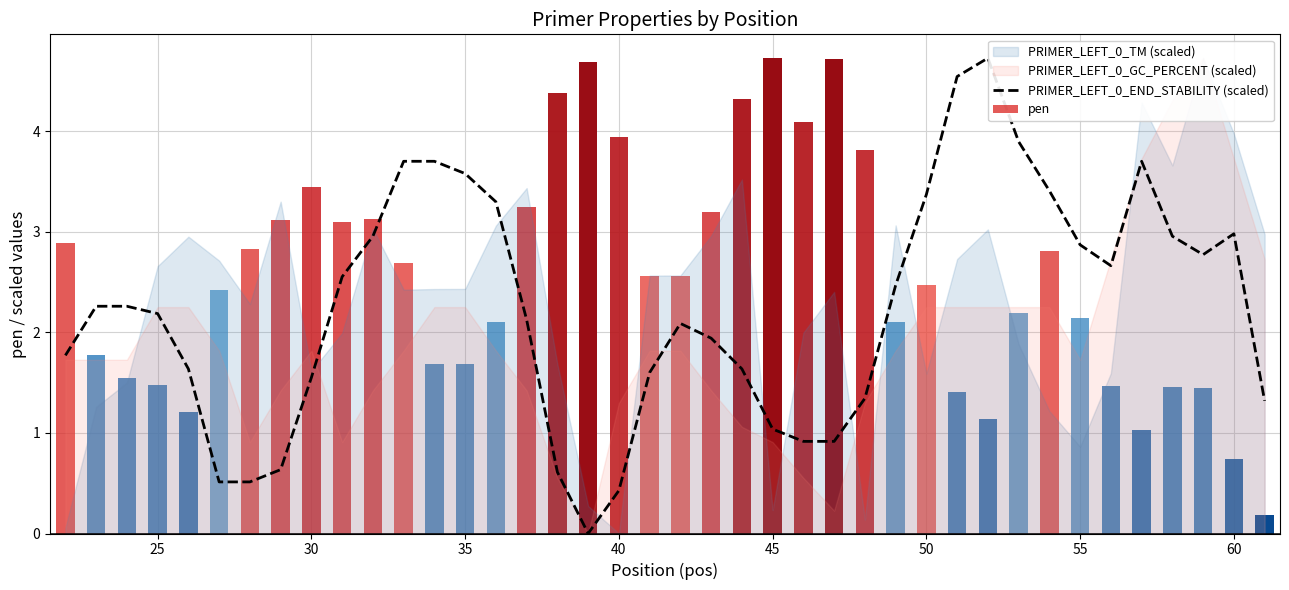

How many values are above zero?

39